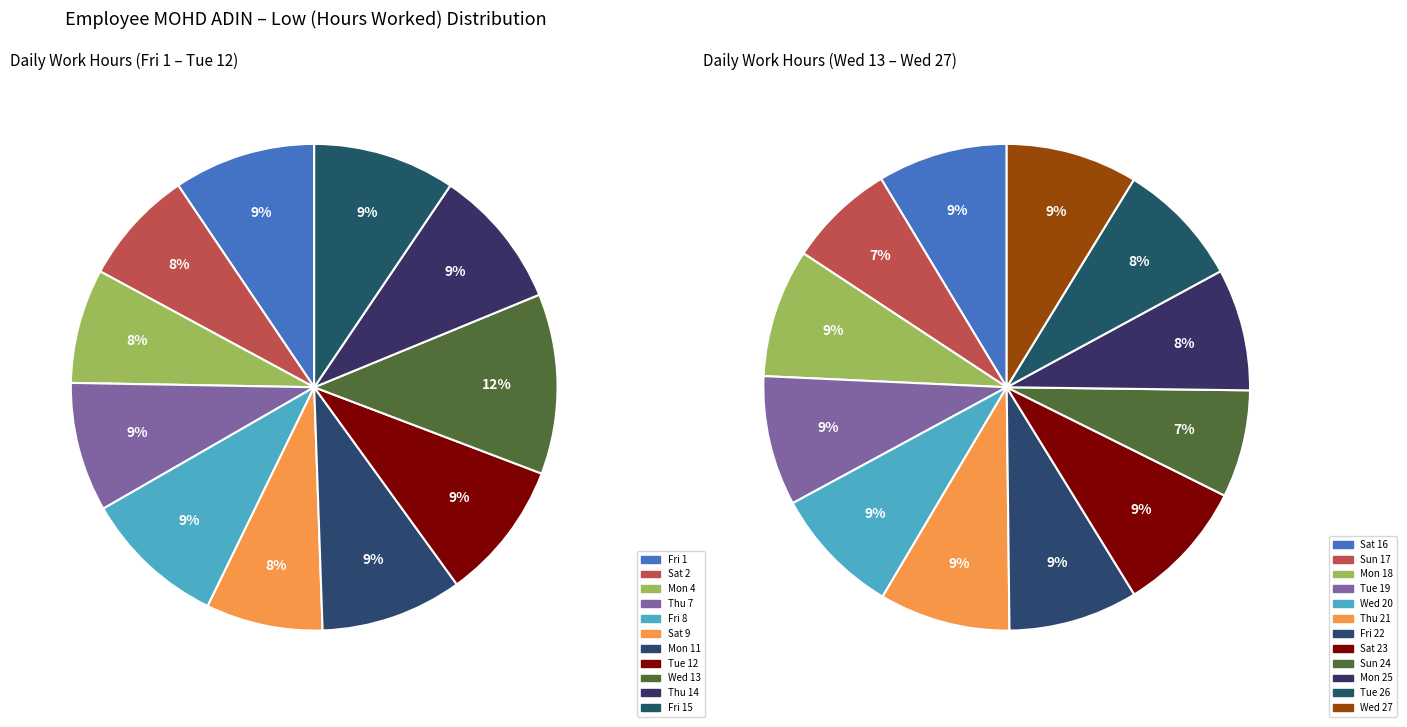

Does any single category account for the majority?

No